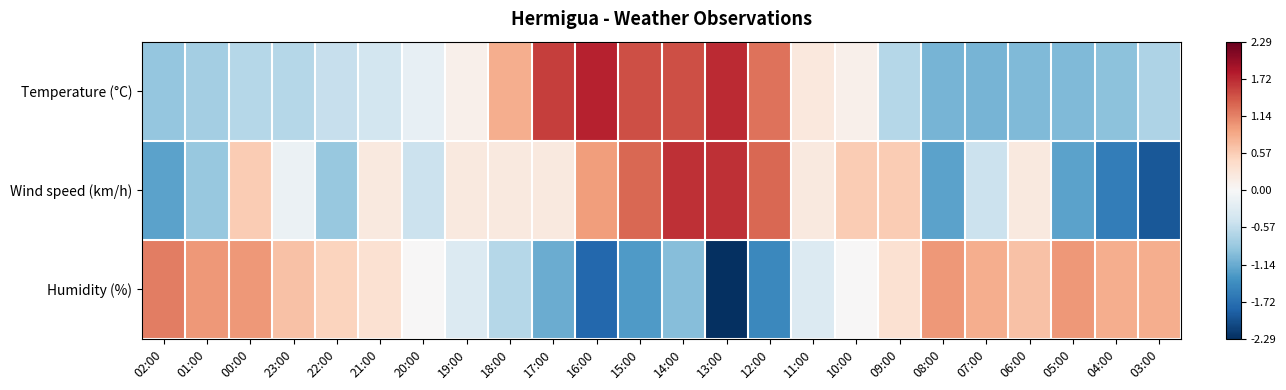

Reading left to right, extract all data points from this chart.

Temperature (°C): 02:00=-0.9	01:00=-0.8	00:00=-0.7	23:00=-0.7	22:00=-0.5	21:00=-0.4	20:00=-0.2	19:00=0.1	18:00=0.8	17:00=1.6	16:00=1.8	15:00=1.5	14:00=1.5	13:00=1.7	12:00=1.2	11:00=0.2	10:00=0.1	09:00=-0.7	08:00=-1.1	07:00=-1.1	06:00=-1.0	05:00=-1.0	04:00=-0.9	03:00=-0.7
Wind speed (km/h): 02:00=-1.2	01:00=-0.9	00:00=0.6	23:00=-0.1	22:00=-0.9	21:00=0.2	20:00=-0.5	19:00=0.2	18:00=0.2	17:00=0.2	16:00=0.9	15:00=1.3	14:00=1.7	13:00=1.7	12:00=1.3	11:00=0.2	10:00=0.6	09:00=0.6	08:00=-1.2	07:00=-0.5	06:00=0.2	05:00=-1.2	04:00=-1.6	03:00=-1.9
Humidity (%): 02:00=1.2	01:00=1.0	00:00=1.0	23:00=0.7	22:00=0.5	21:00=0.3	20:00=0.0	19:00=-0.3	18:00=-0.6	17:00=-1.1	16:00=-1.8	15:00=-1.3	14:00=-1.0	13:00=-2.3	12:00=-1.5	11:00=-0.3	10:00=0.0	09:00=0.3	08:00=1.0	07:00=0.8	06:00=0.7	05:00=1.0	04:00=0.8	03:00=0.8